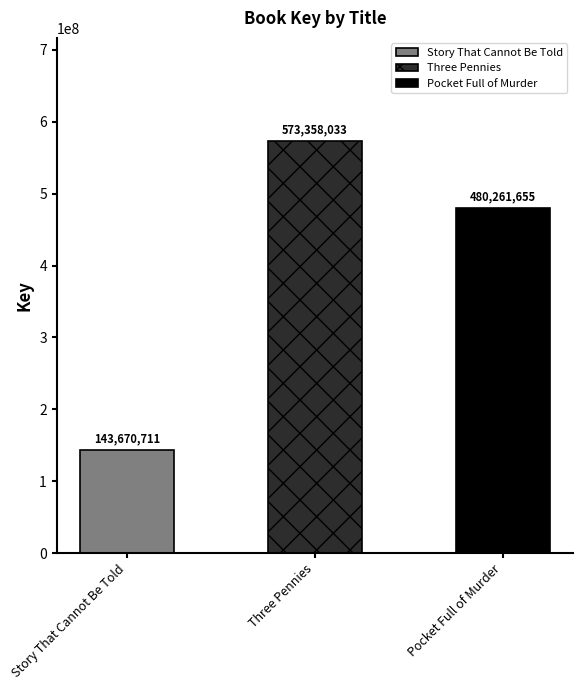

How many bars are there in total?

3